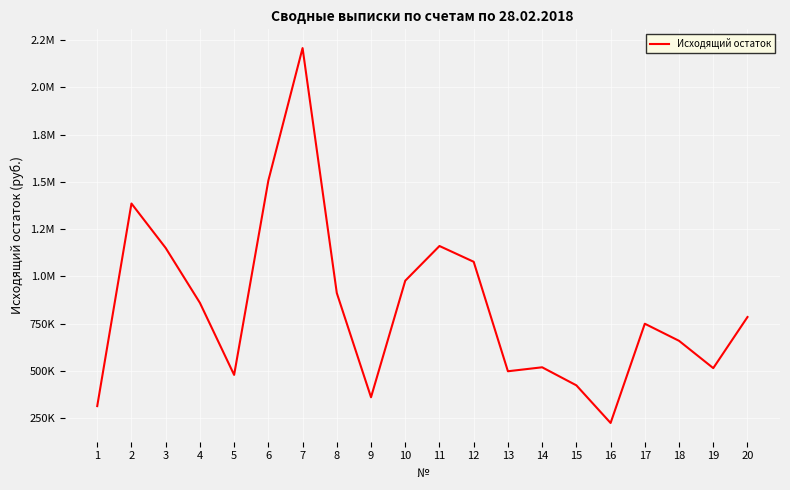

What is the greatest value displayed?

2207434.9